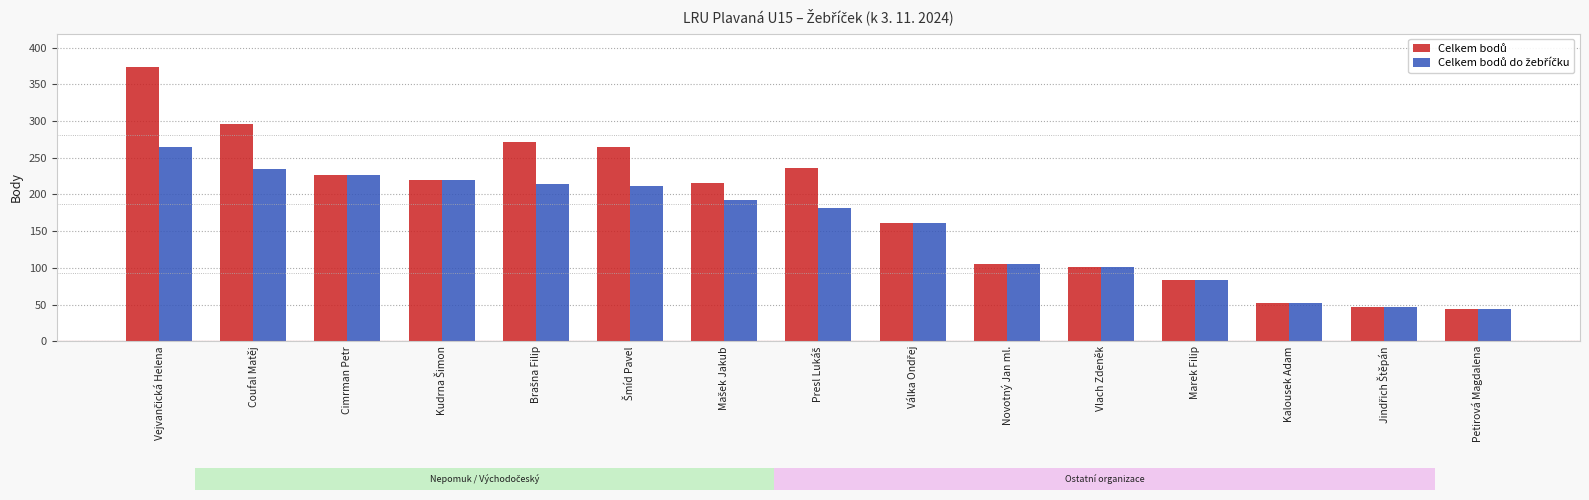

What is the average value of the Celkem bodů series?

180